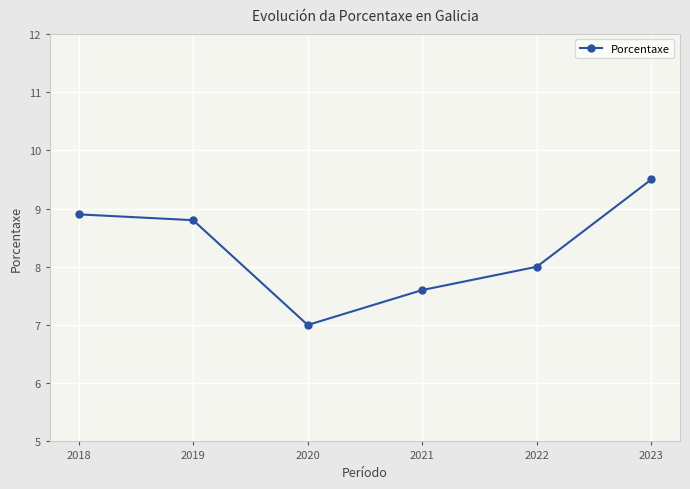

How many lines are shown in the chart?

1